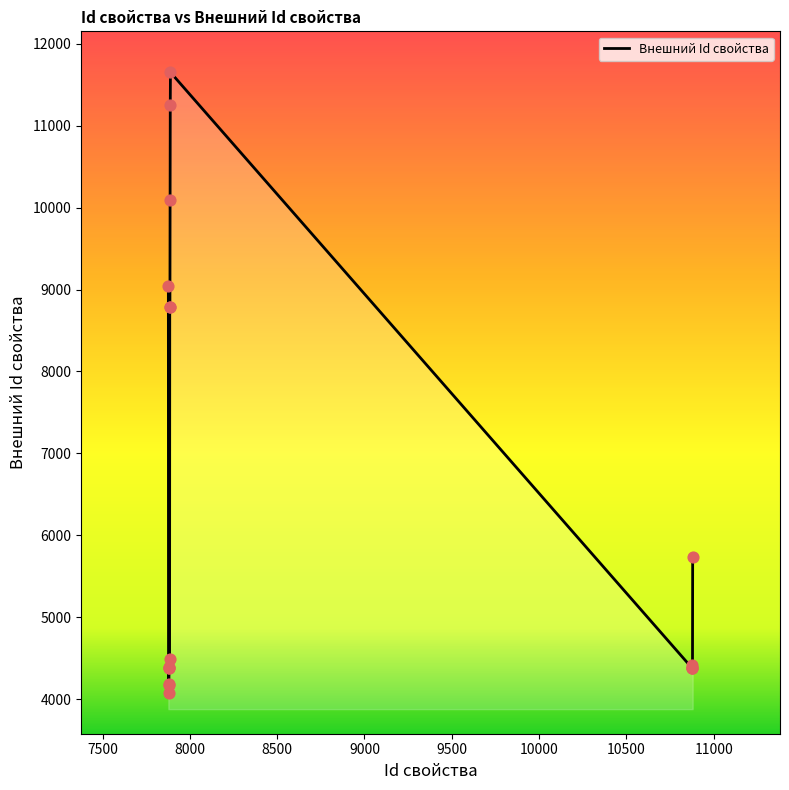

What is the maximum value shown in the chart?

11650